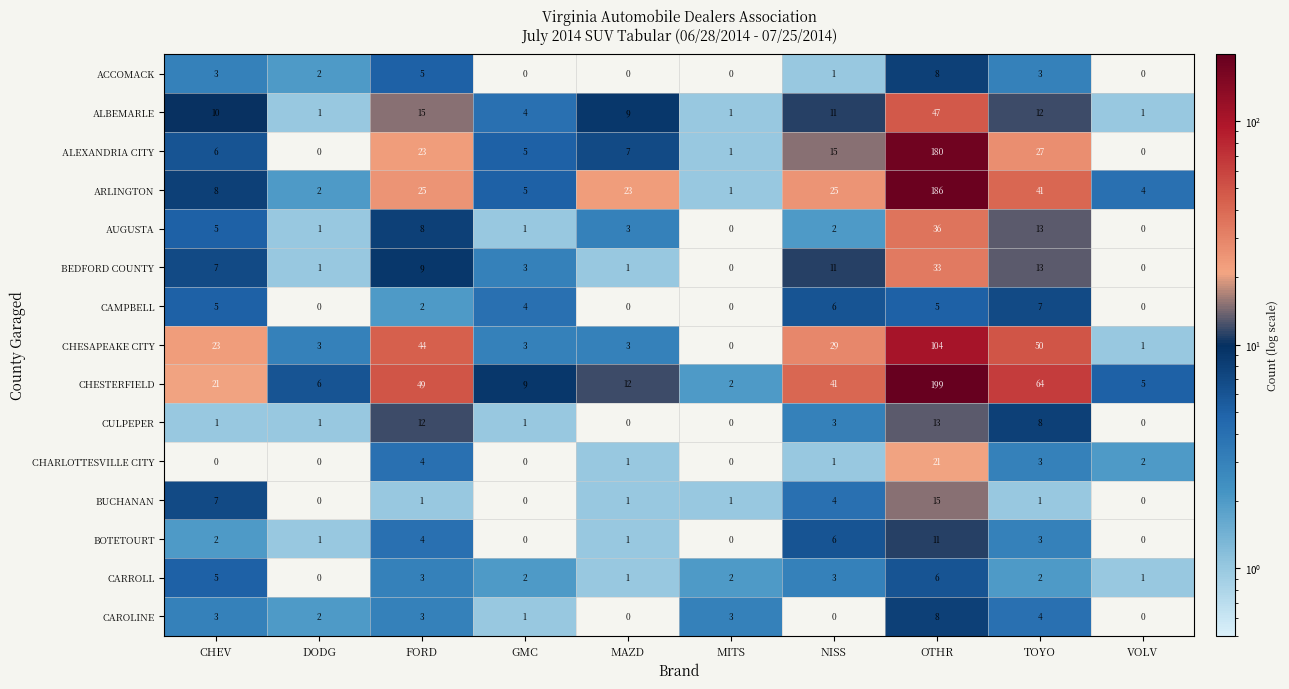

What is the difference between the maximum and minimum values in the ARLINGTON series?

185